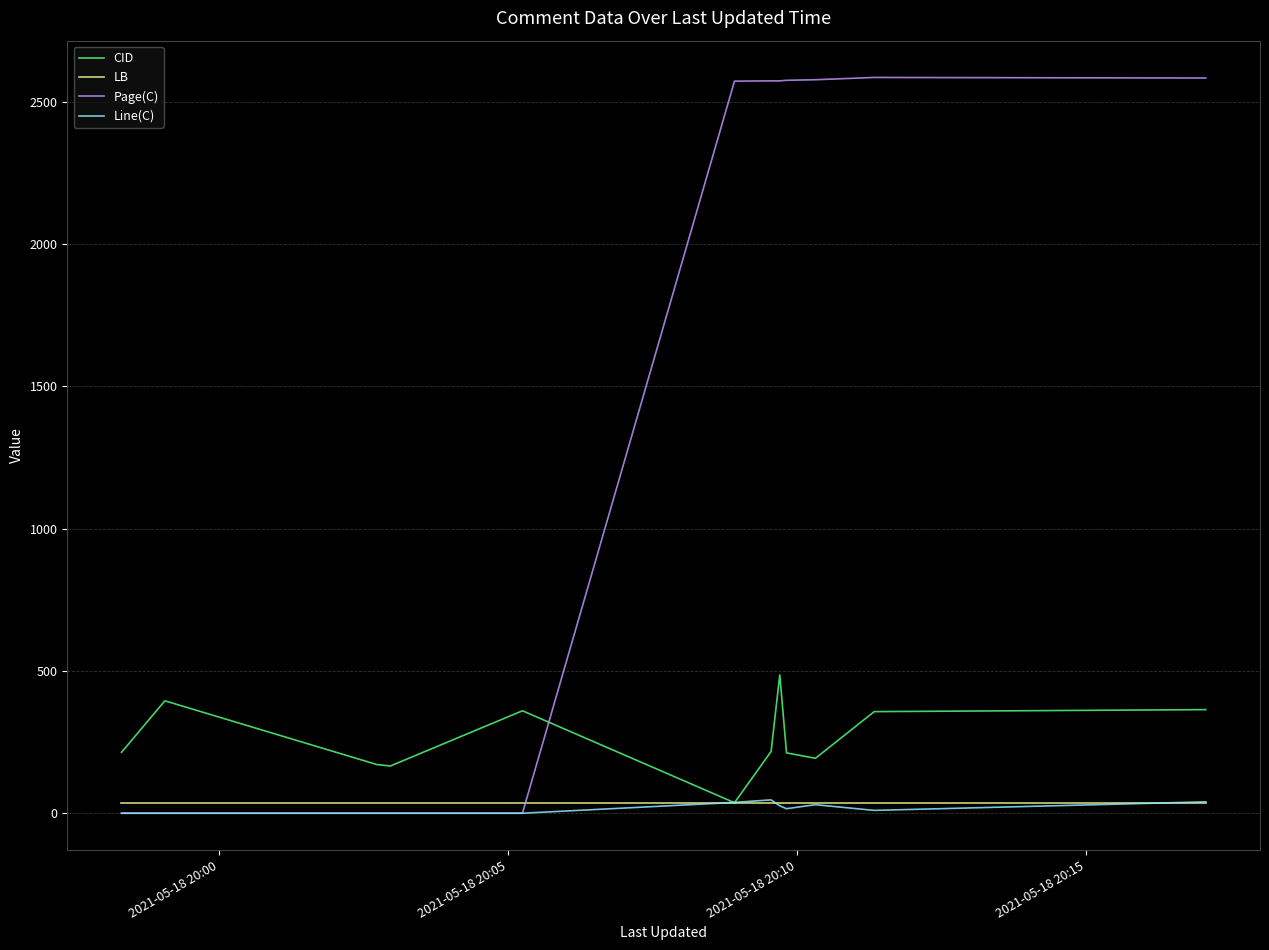

True or false: CID and Page(C) intersect in this chart.

True